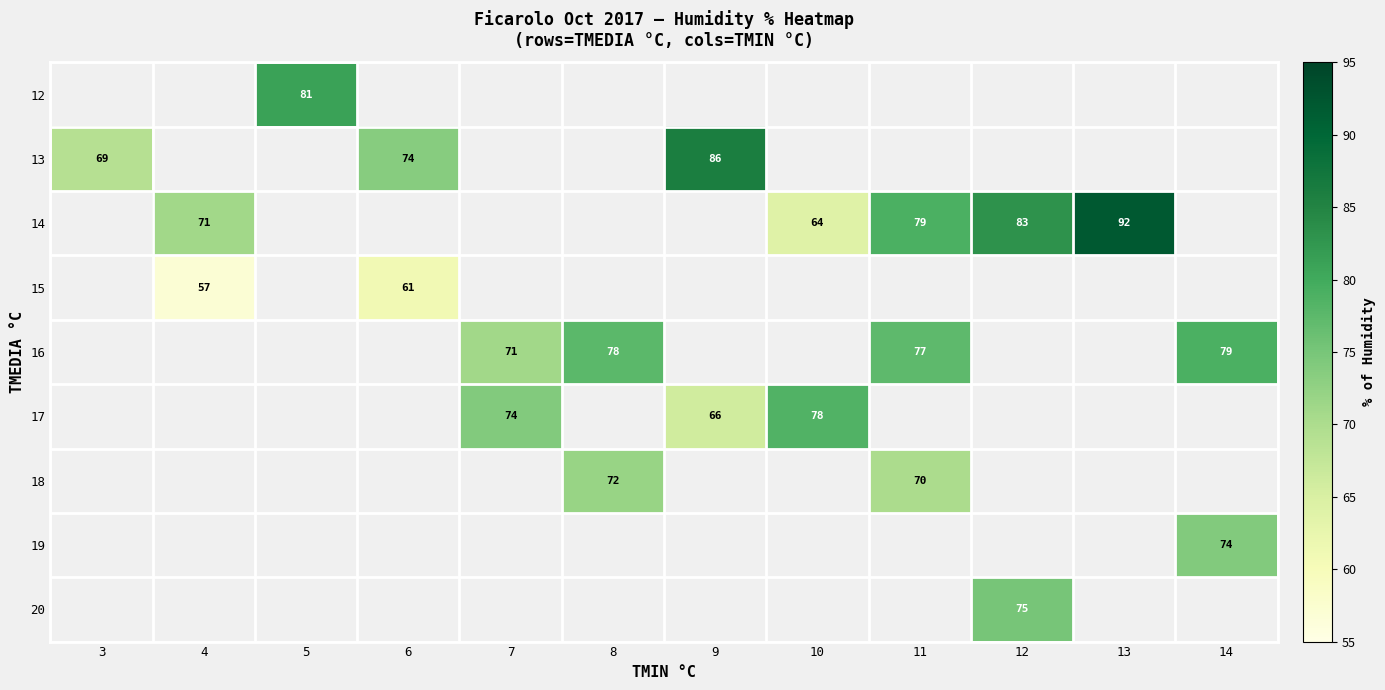

Is it true that 15 equals 82 at 4?

False